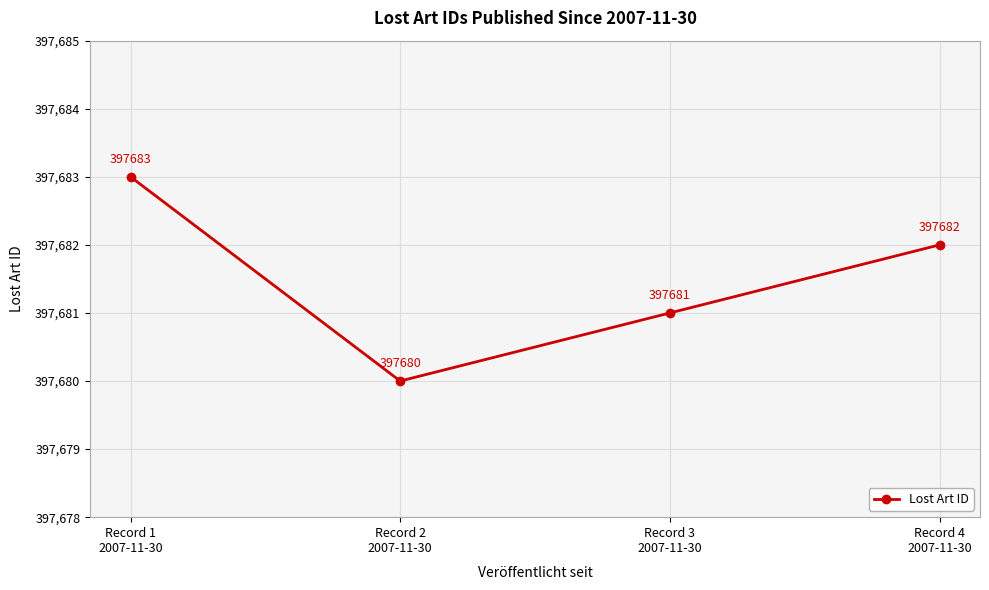

List the labels in order of value, largest first.

Record 1
2007-11-30, Record 4
2007-11-30, Record 3
2007-11-30, Record 2
2007-11-30